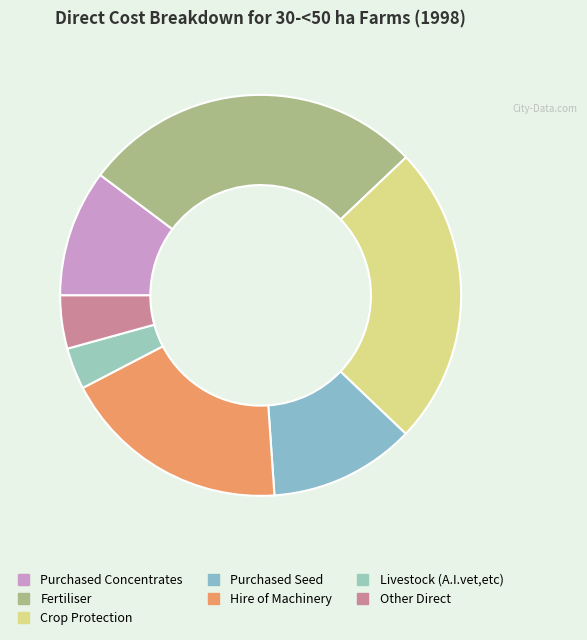

Does any single category account for the majority?

No